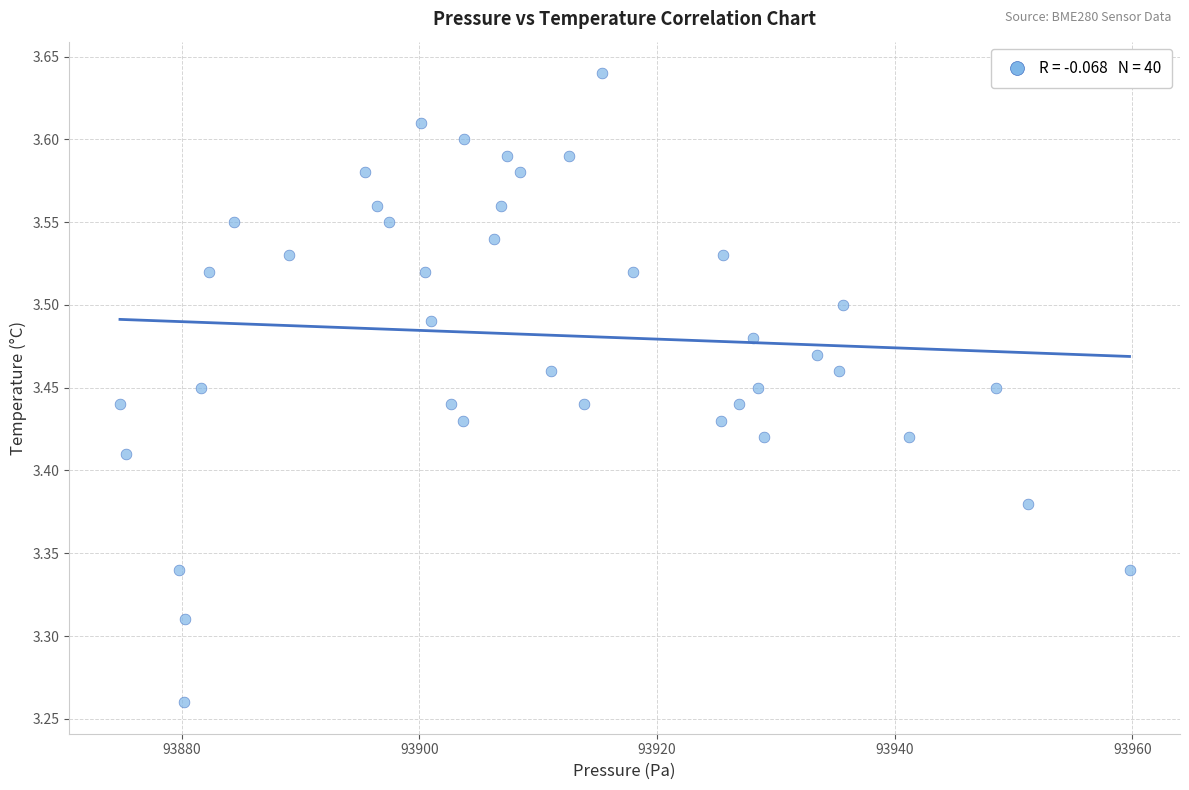

What is the range of Y values (max minus min)?

0.4